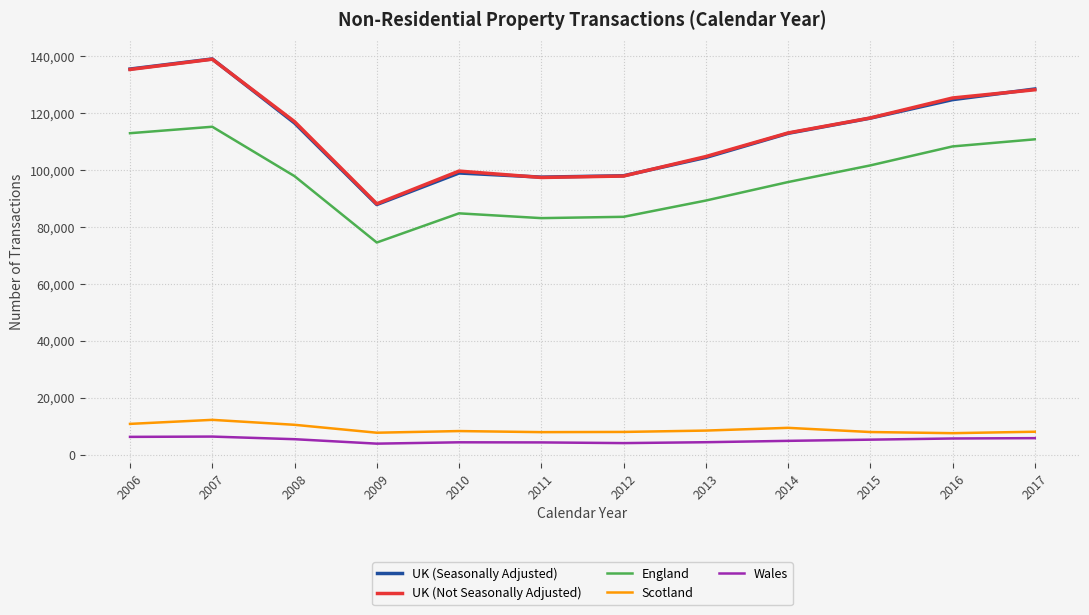

At which label does UK (Not Seasonally Adjusted) first exceed 117090?

2006